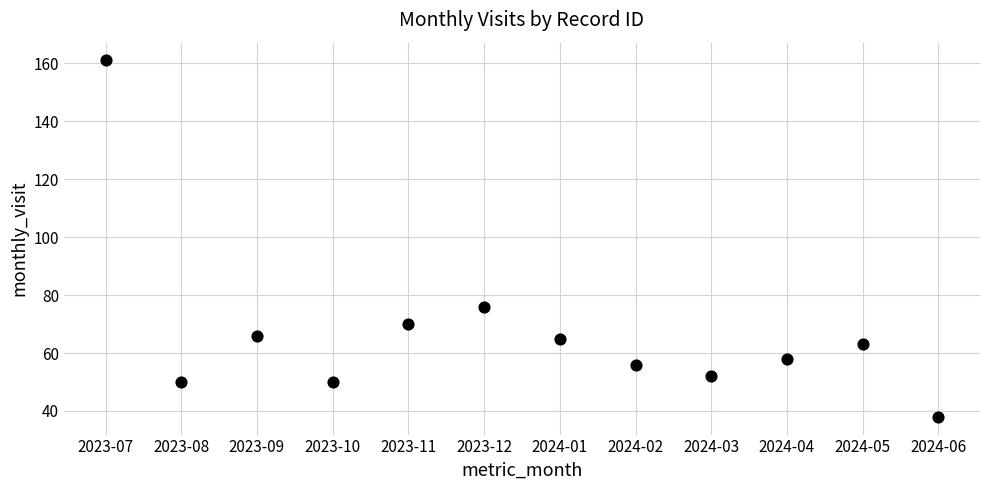

What Y value in the scatter plot is closest to 99?

76